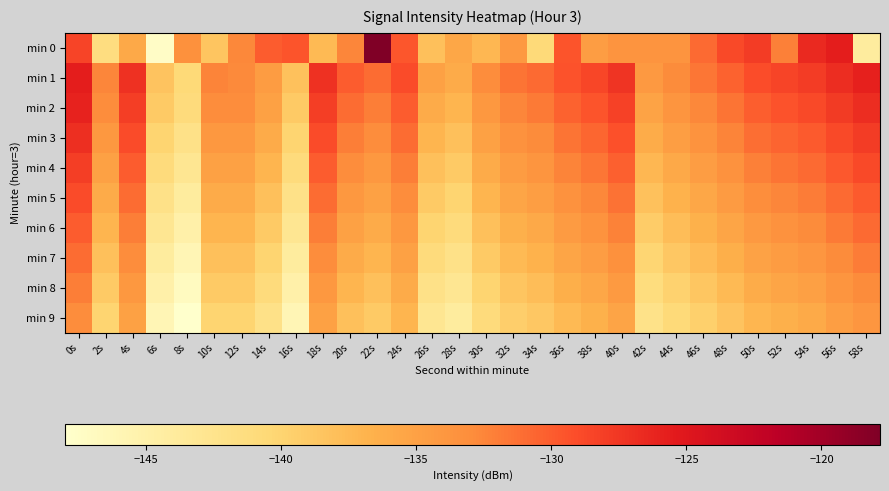

What is the greatest value displayed?

-117.8